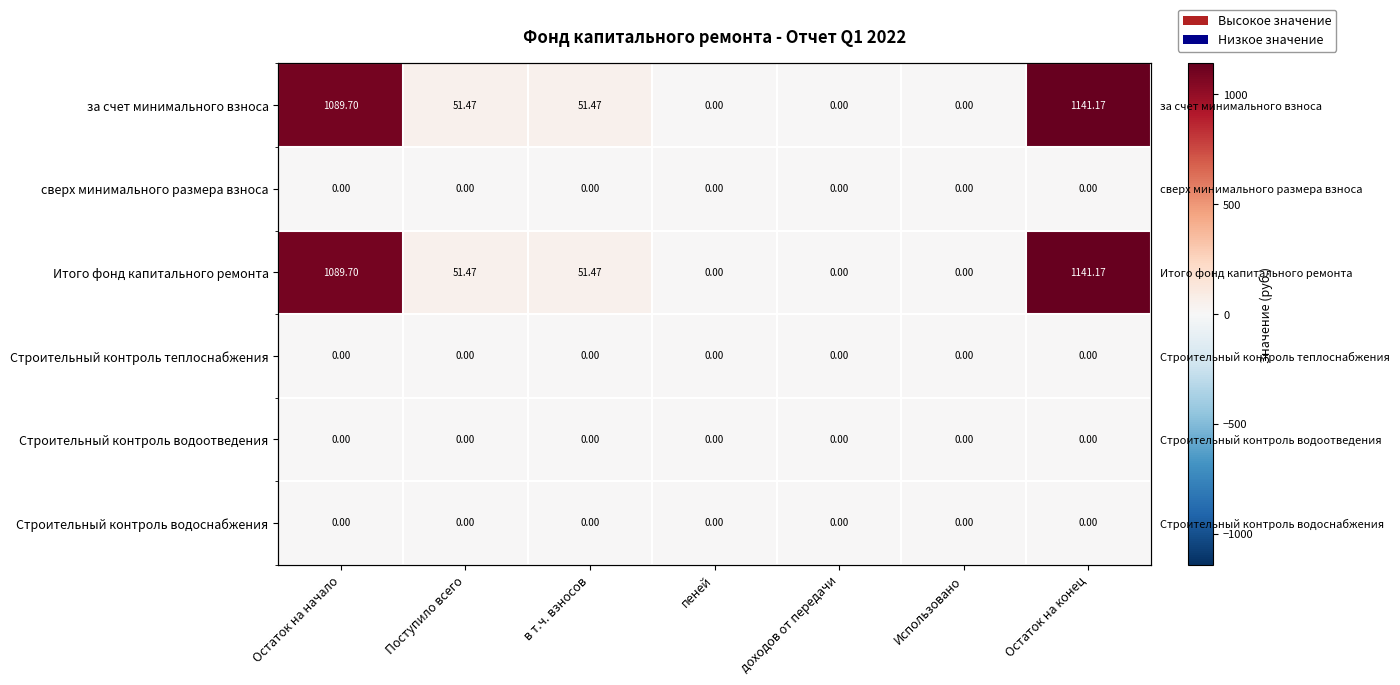

At which category is the sum across all series the highest?

Остаток на конец